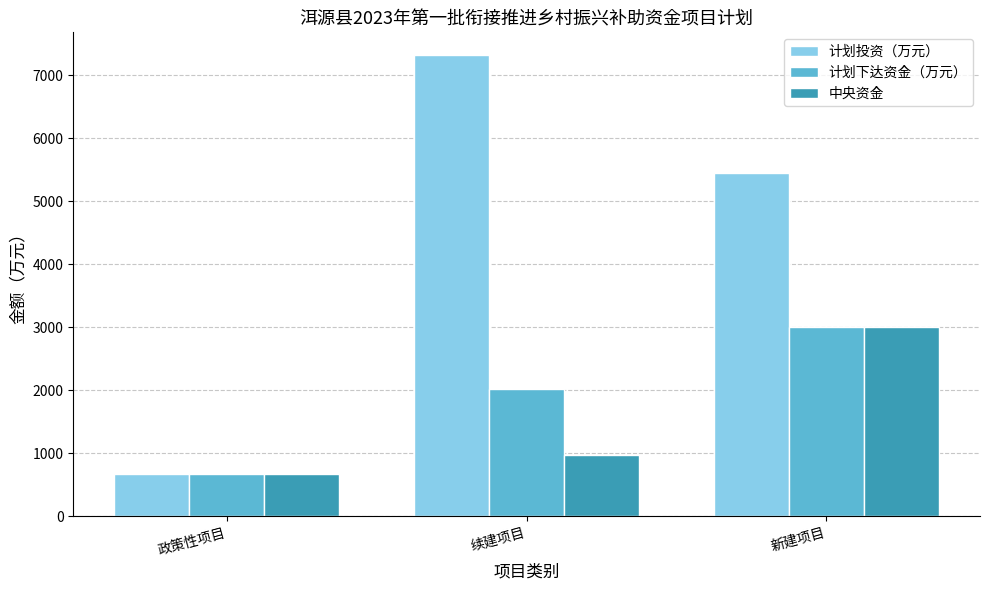

Reading left to right, extract all data points from this chart.

计划投资（万元）: 政策性项目=669.0	续建项目=7319.5	新建项目=5445.5
计划下达资金（万元）: 政策性项目=669.0	续建项目=2027.7	新建项目=3000.3
中央资金: 政策性项目=669.0	续建项目=971.7	新建项目=3000.3